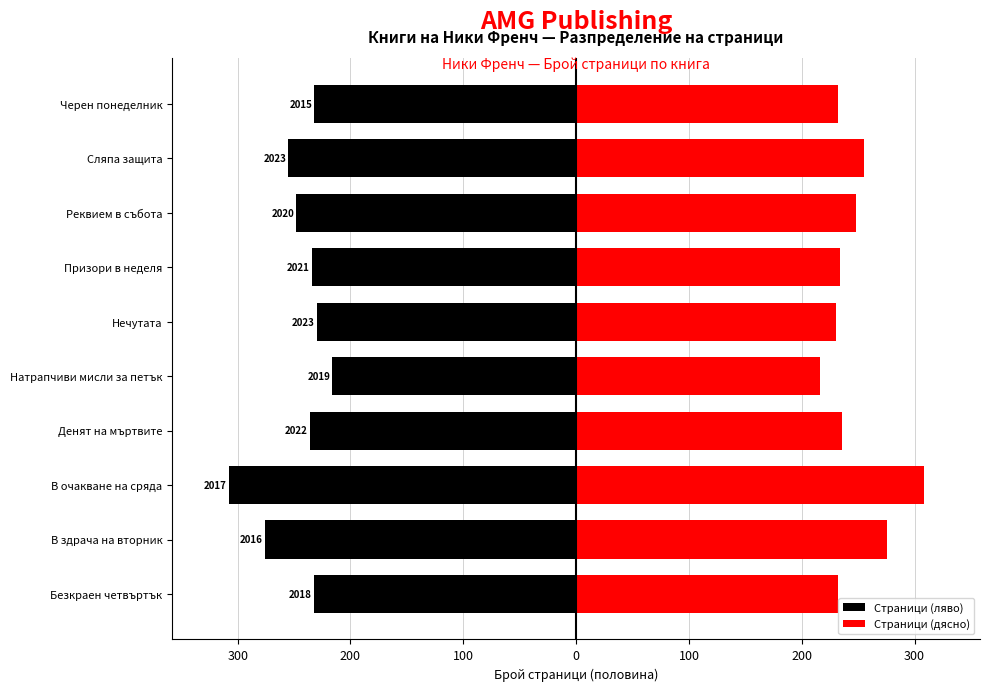

Which series has the largest total across all categories?

Страници (дясно)